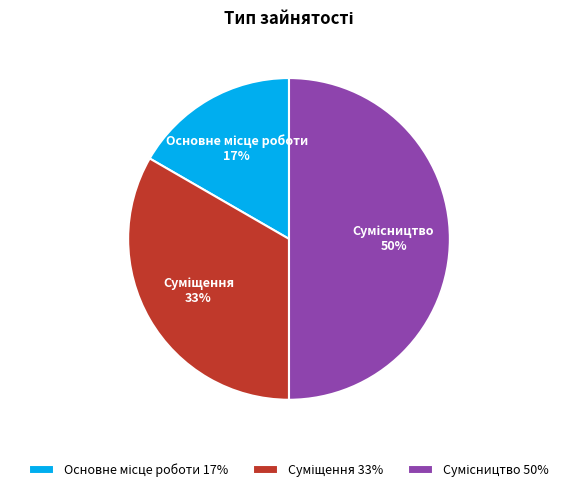

To the nearest percent, what is the difference between the largest and smallest slice percentages?

33%